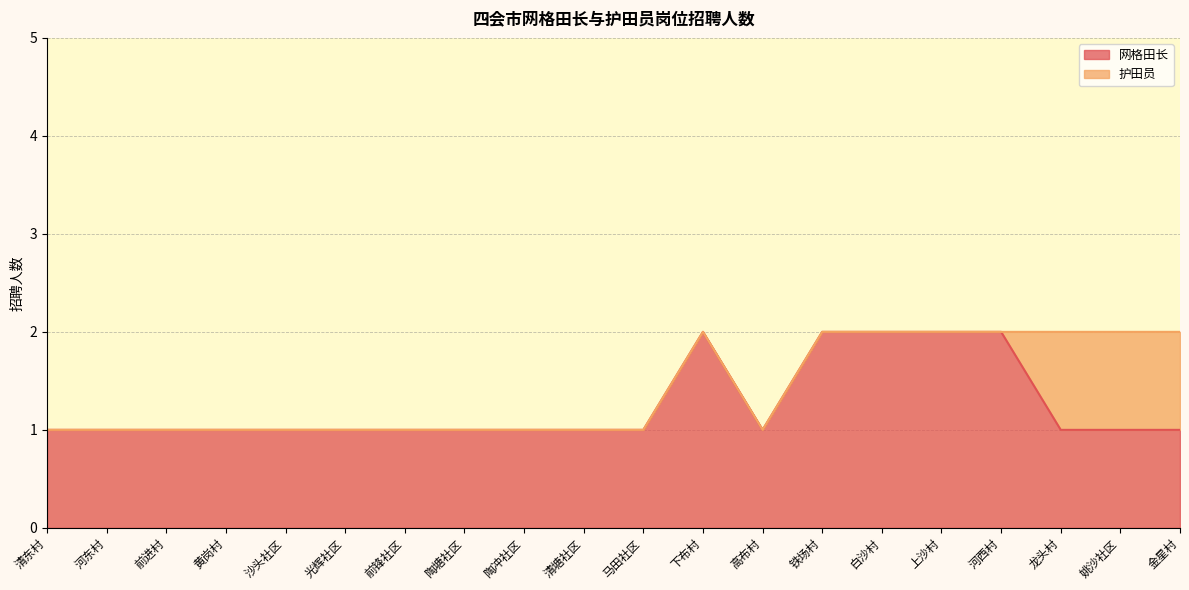

Where is the first local minimum?

高布村